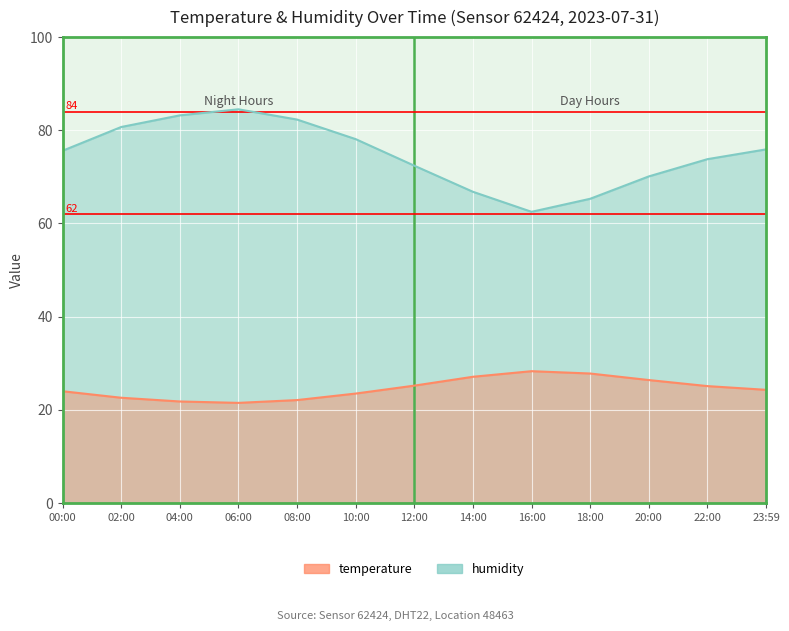

Is it true that temperature equals 7.5 at 23:59?

False